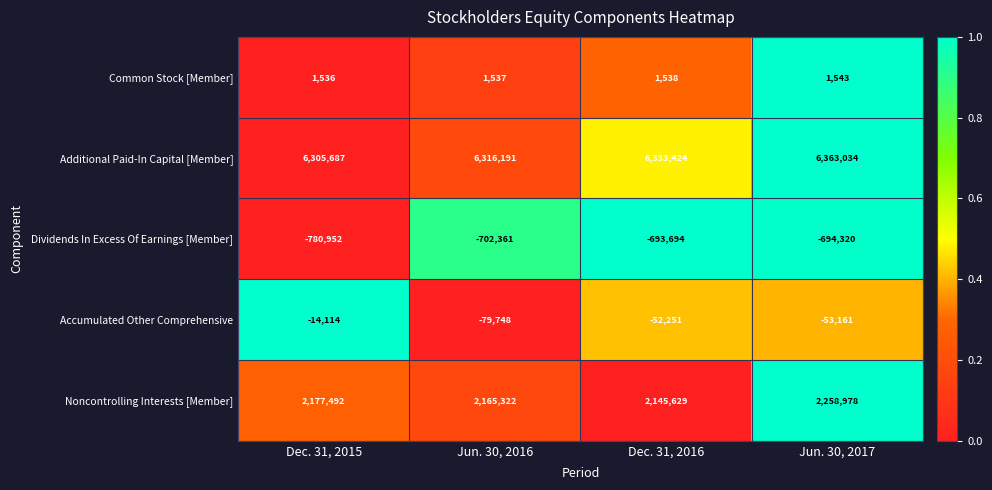

What is the sum of all Dividends In Excess Of Earnings [Member] values?

-2871327